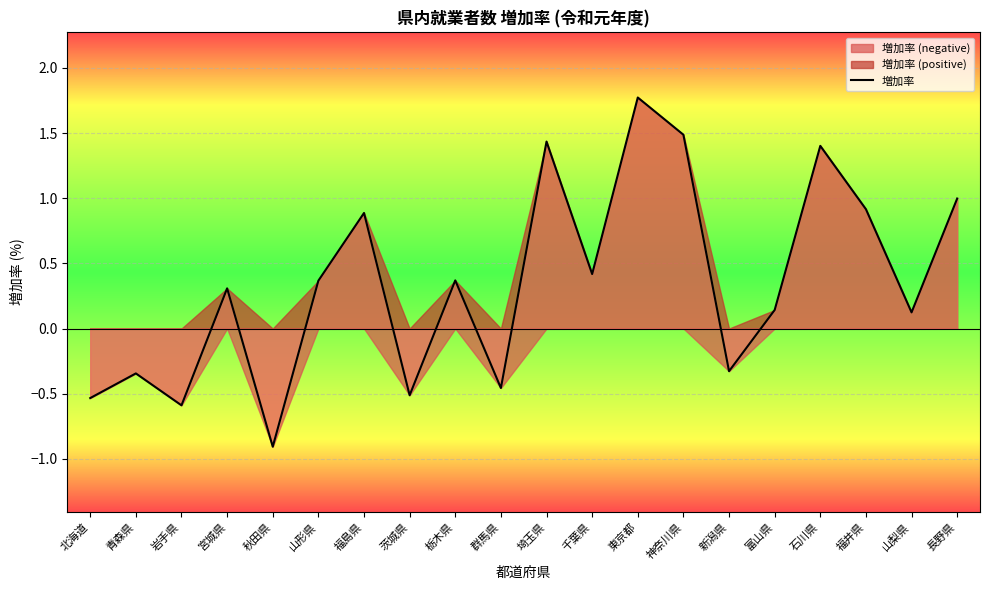

At which label does the data first exceed 0?

宮城県